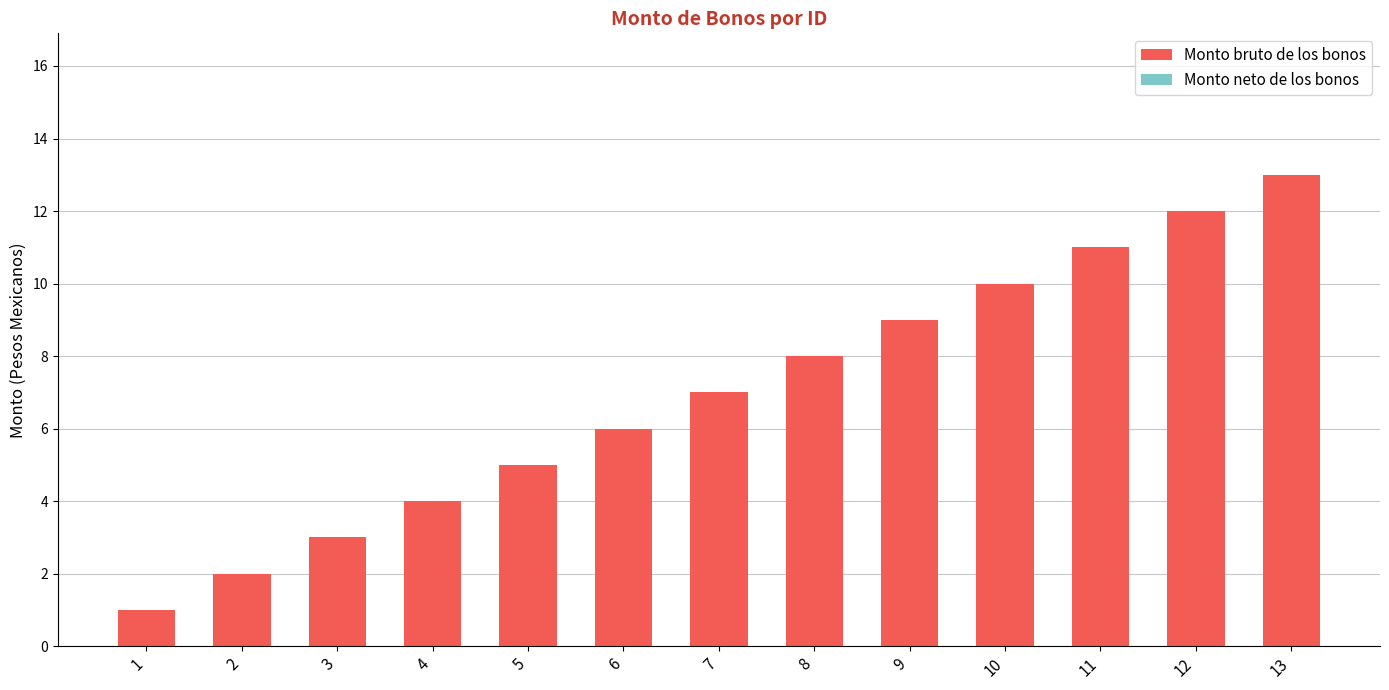

At which category does the chart reach its minimum across all series?

1